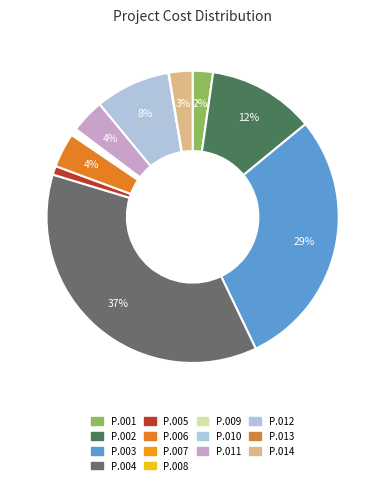

Combined, do P.002 and P.001 account for over 50%?

No